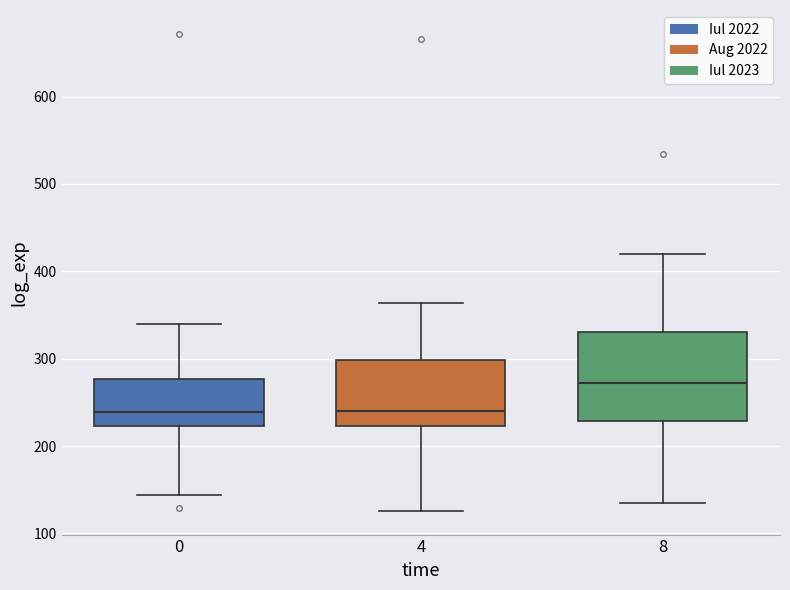

Reading left to right, read every box against the y-axis: the position of its median line, the range the box covers, and the ends of its whiskers. The values are not printed on the chart, so give them approximately, as read against the axis.

0: median 240, box 220 to 280, whiskers 140 to 340
4: median 240, box 220 to 300, whiskers 130 to 360
8: median 270, box 230 to 330, whiskers 140 to 420